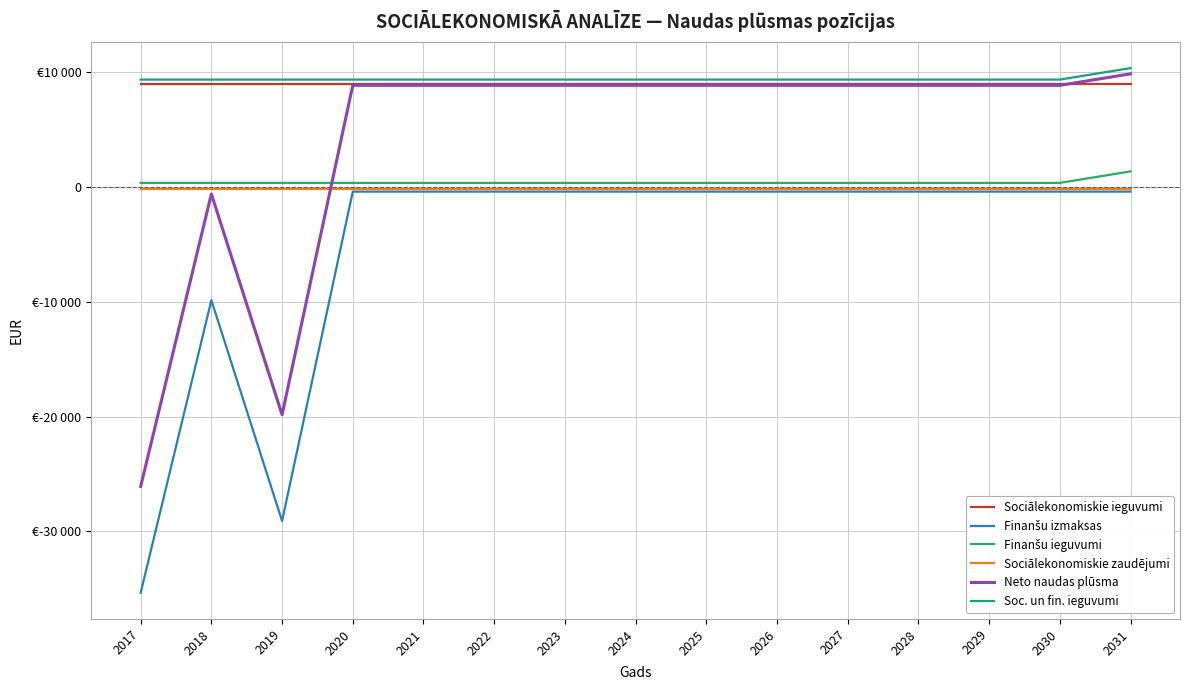

What value does the Neto naudas plūsma series have at 2018, to the nearest 50?

-600